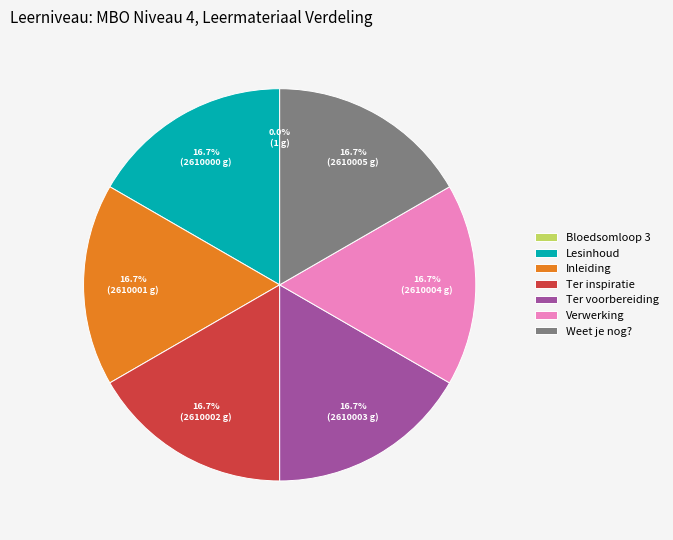

How much of the chart is everything except Inleiding?

83.3%